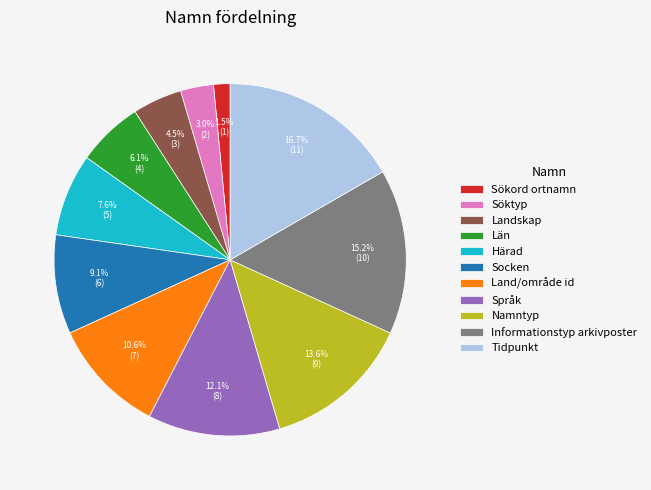

Does Språk account for over 50% of the chart?

No